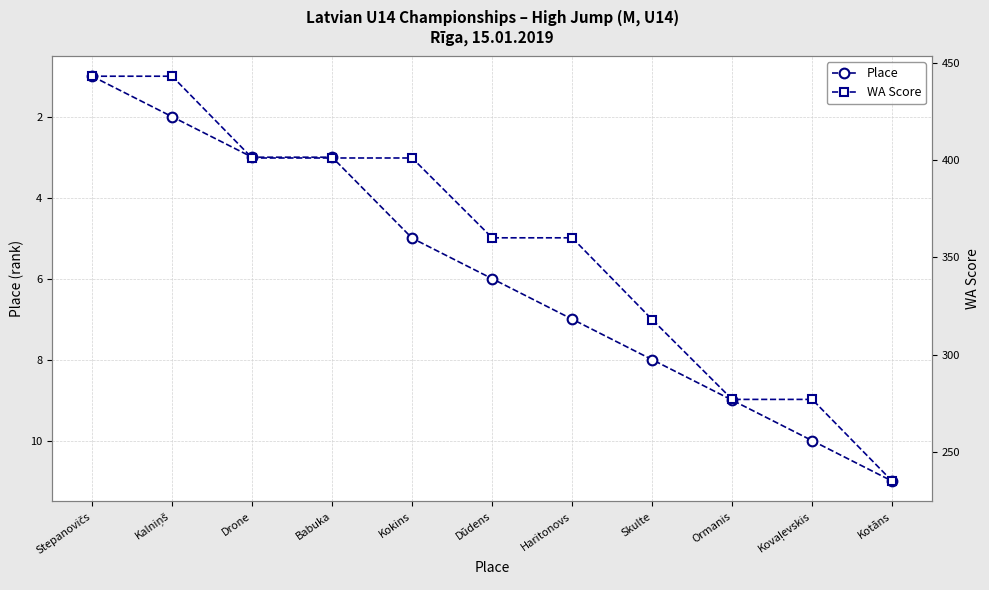

What value does the WA Score series have at Skulte, to the nearest 50?

300